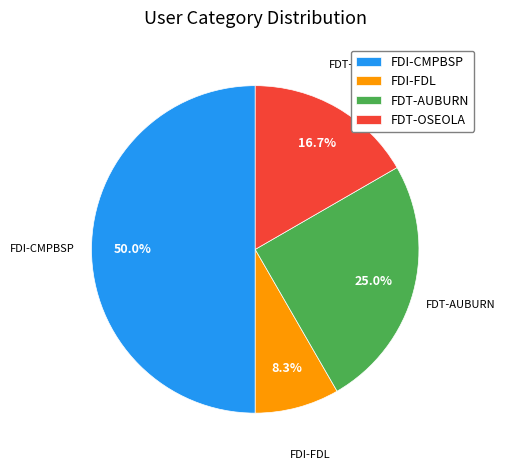

True or false: FDI-CMPBSP accounts for 50% of the total.

True